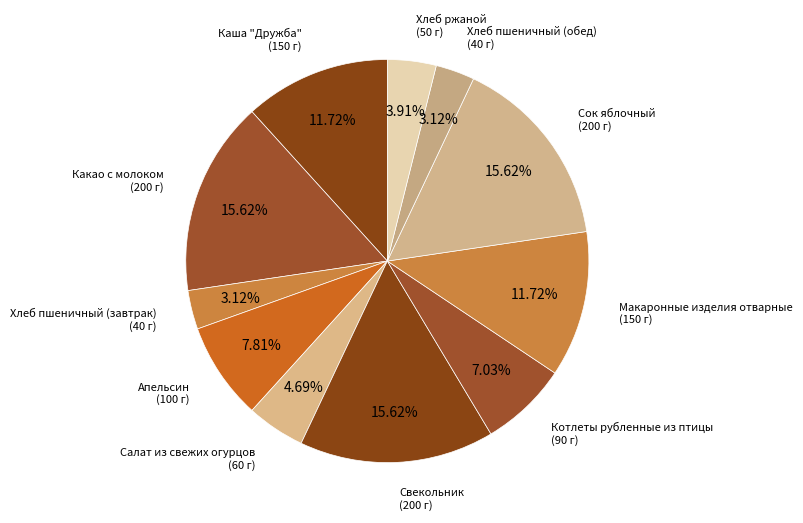

What percentage do Хлеб ржаной and Хлеб пшеничный (обед) together represent?

7.0%